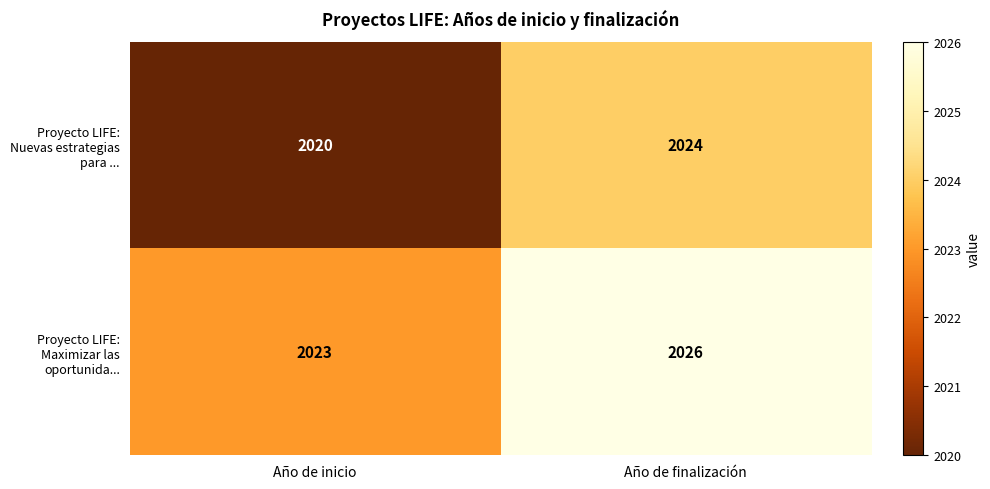

Which label corresponds to the smallest value in the chart?

Año de inicio